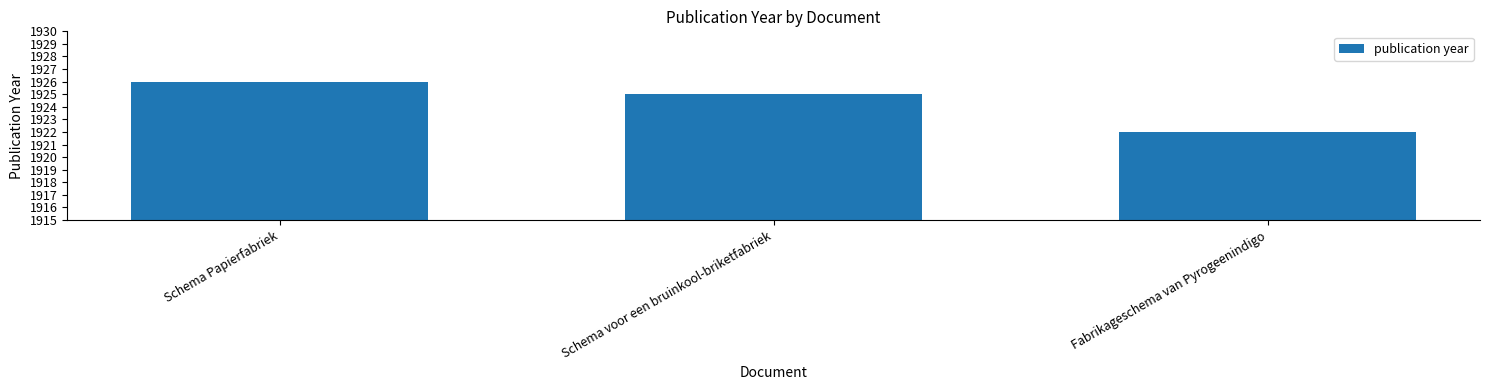

What is the minimum value shown in the chart?

1922